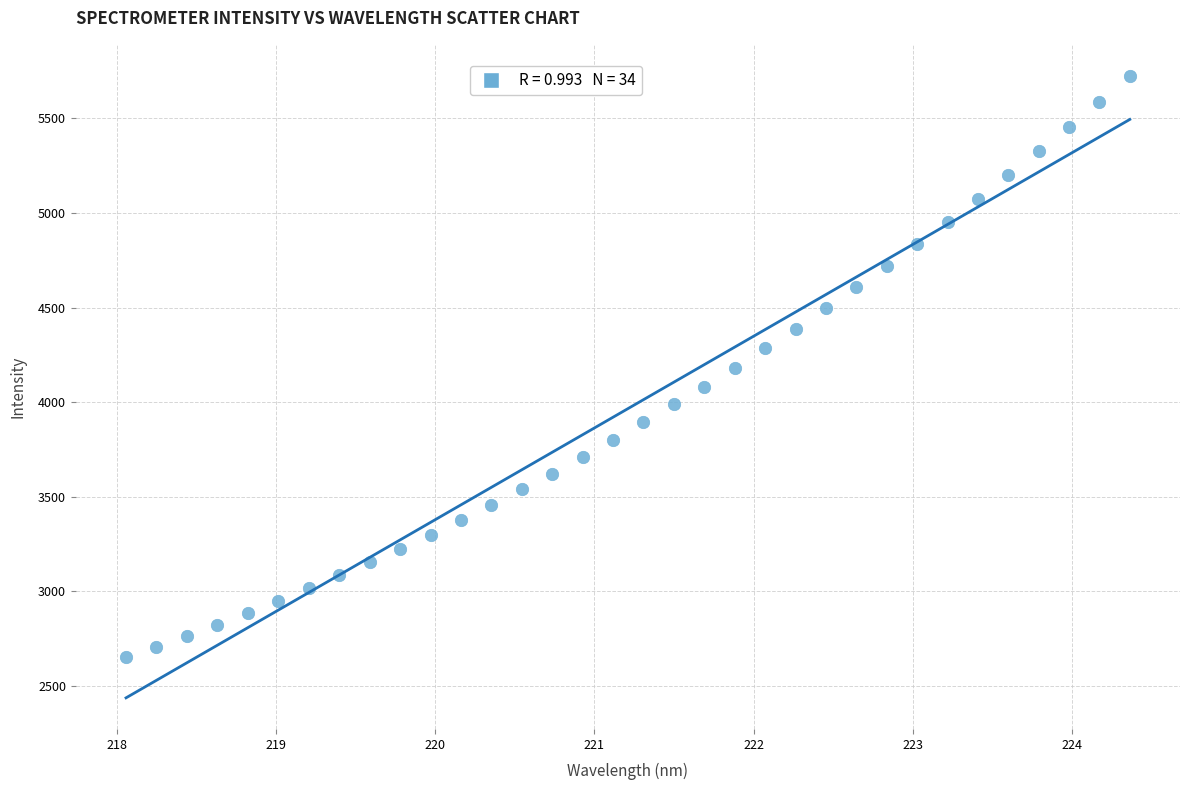

What is the range of X values (max minus min)?

6.3